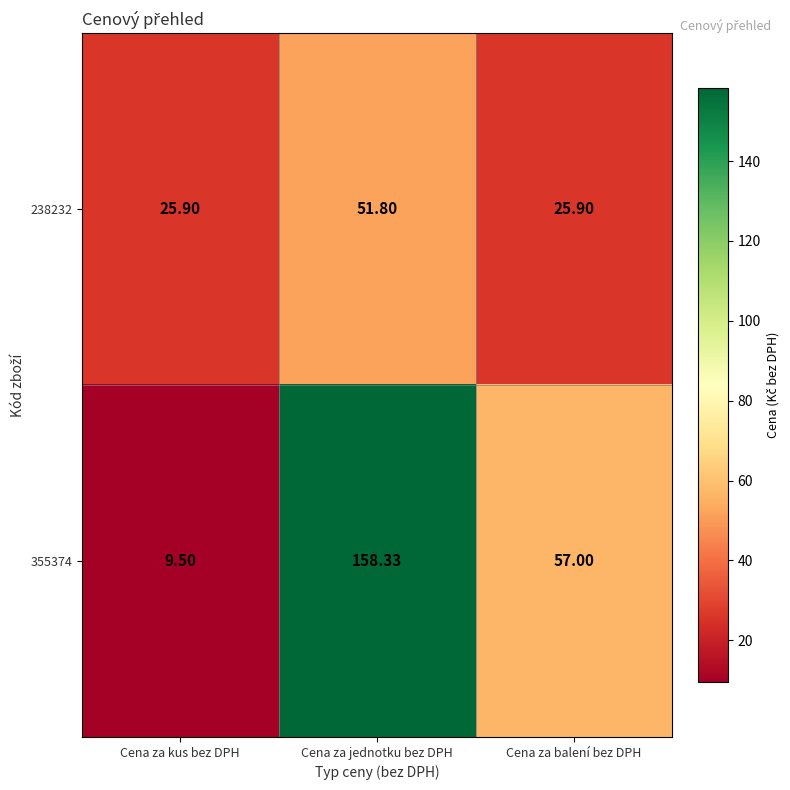

Which category has the lowest value in the 355374 series?

Cena za kus bez DPH